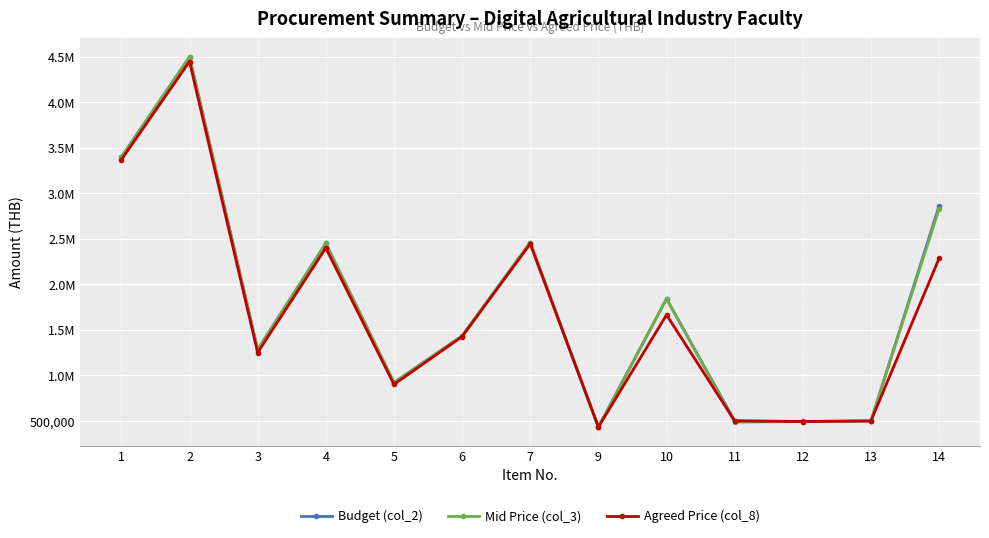

Is this an area chart (filled region under the line)?

No